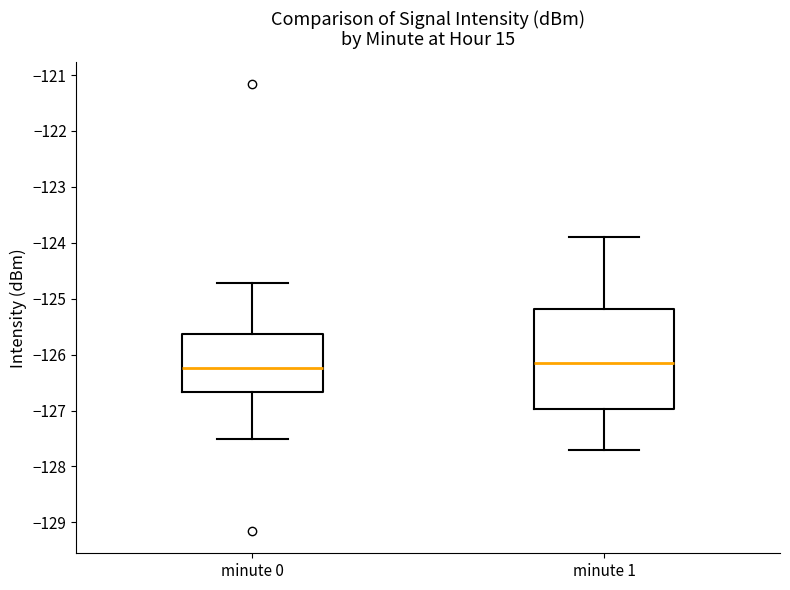

Which box is the tallest, from its lower edge to its upper edge?

minute 1